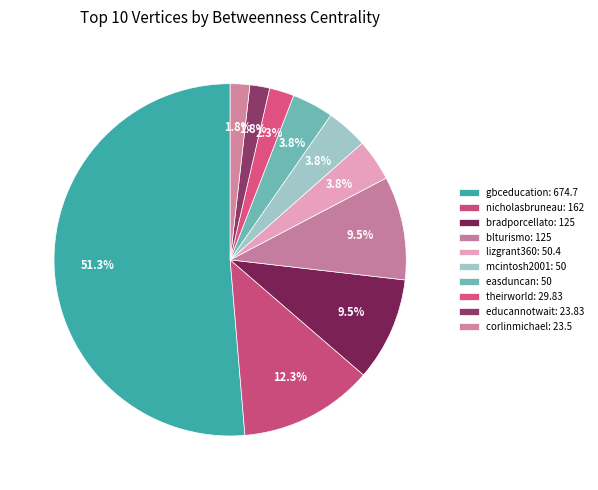

Is the sum of corlinmichael and gbceducation greater than half?

Yes